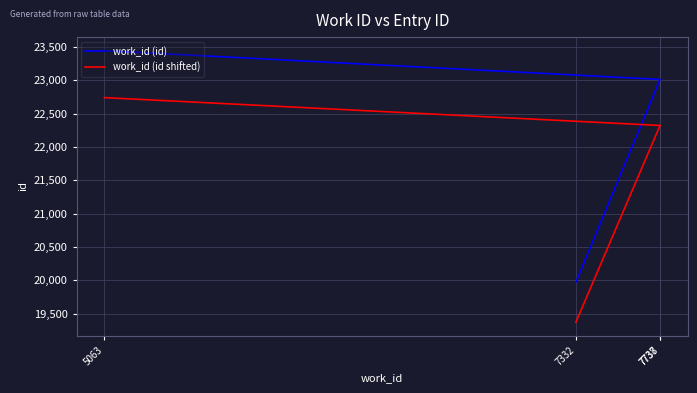

What are all the series names shown in the legend?

work_id (id), work_id (id shifted)